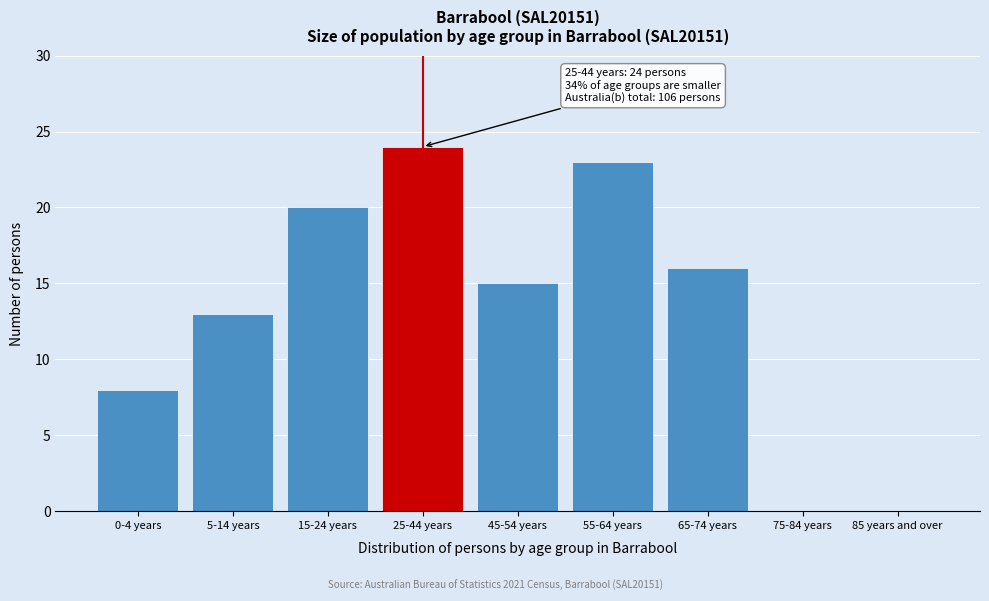

Reading left to right, what are all the values shown in this chart?

0-4 years=8	5-14 years=13	15-24 years=20	25-44 years=24	45-54 years=15	55-64 years=23	65-74 years=16	75-84 years=0	85 years and over=0